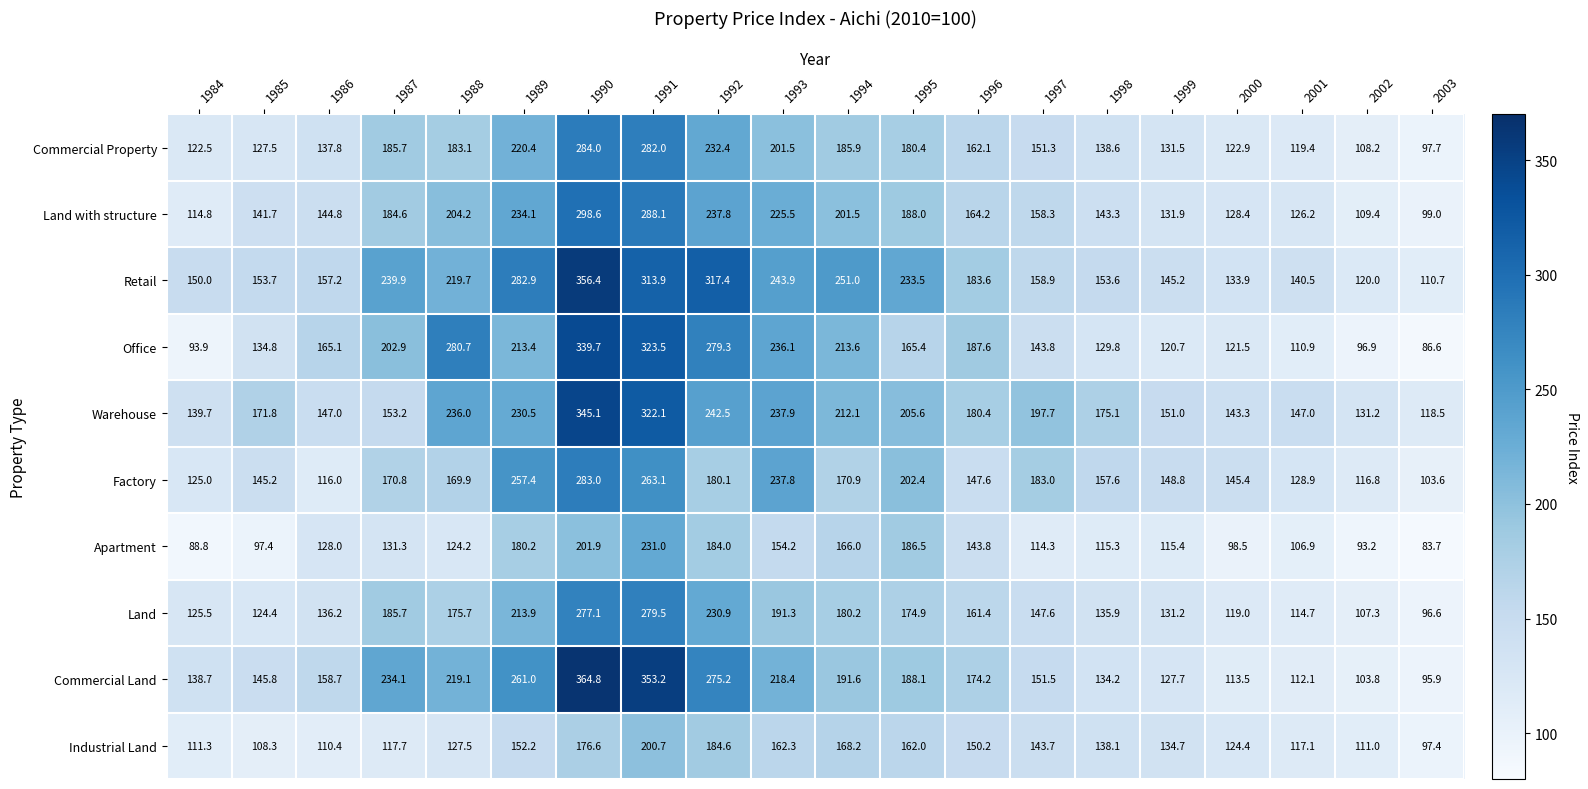

At how many categories does at least one series exceed 229?

9